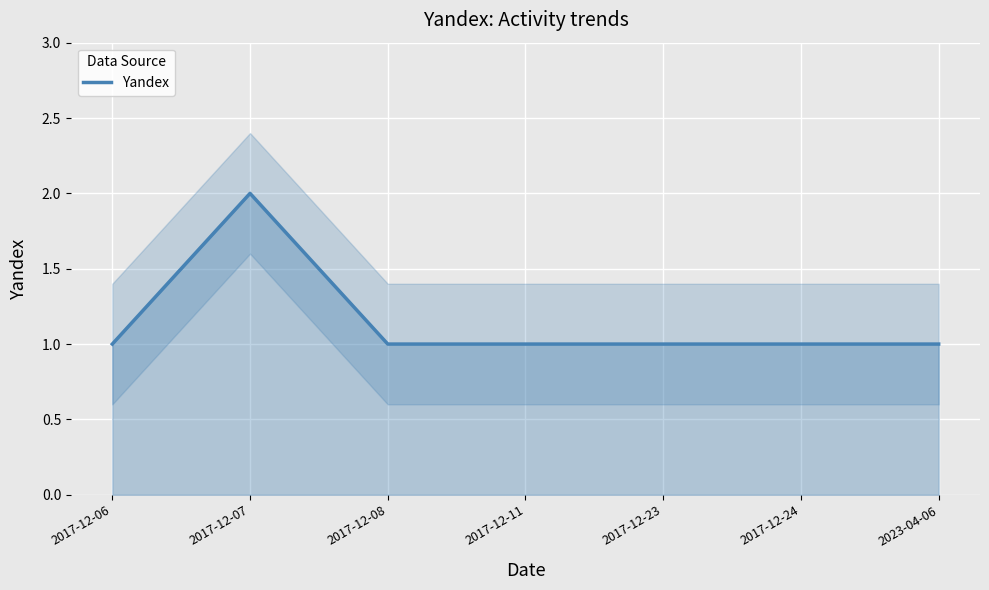

Where is the data nearest to the value 1?

2017-12-06